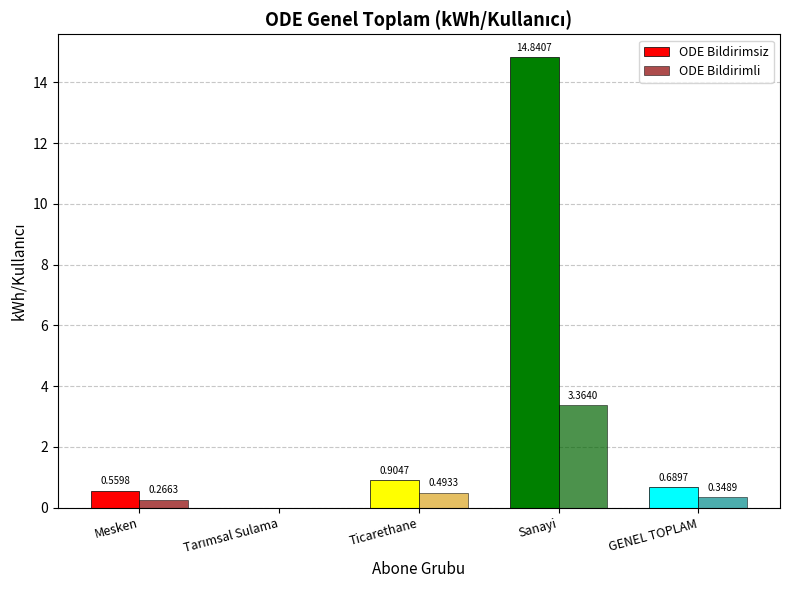

At which label does ODE Bildirimli reach its peak?

Sanayi